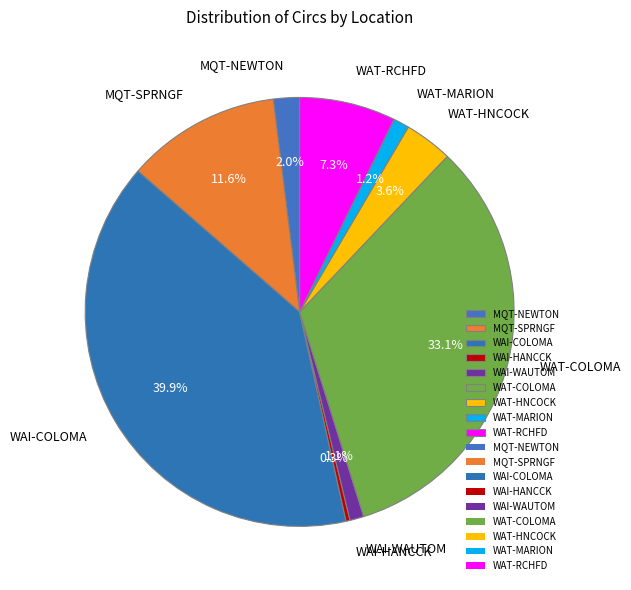

Count the number of slices in the pie.

9